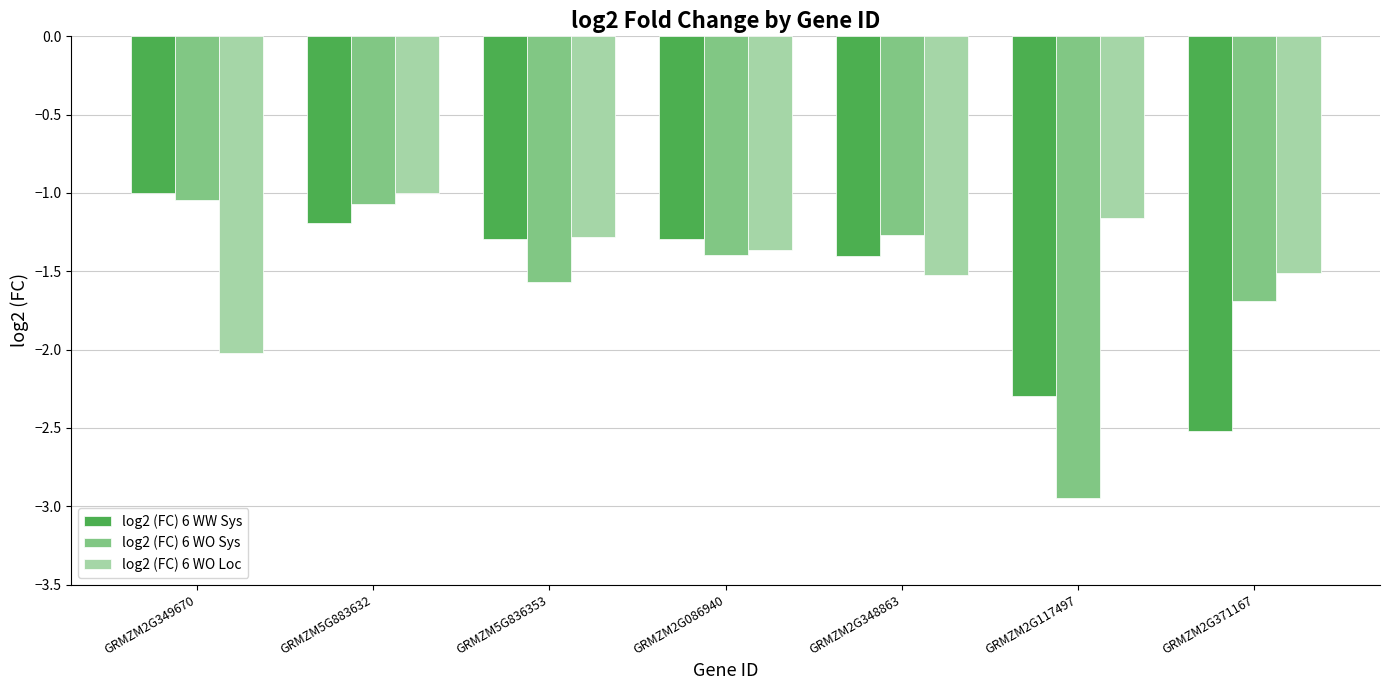

True or false: log2 (FC) 6 WO Sys has a value of -1.9 at GRMZM2G086940.

False